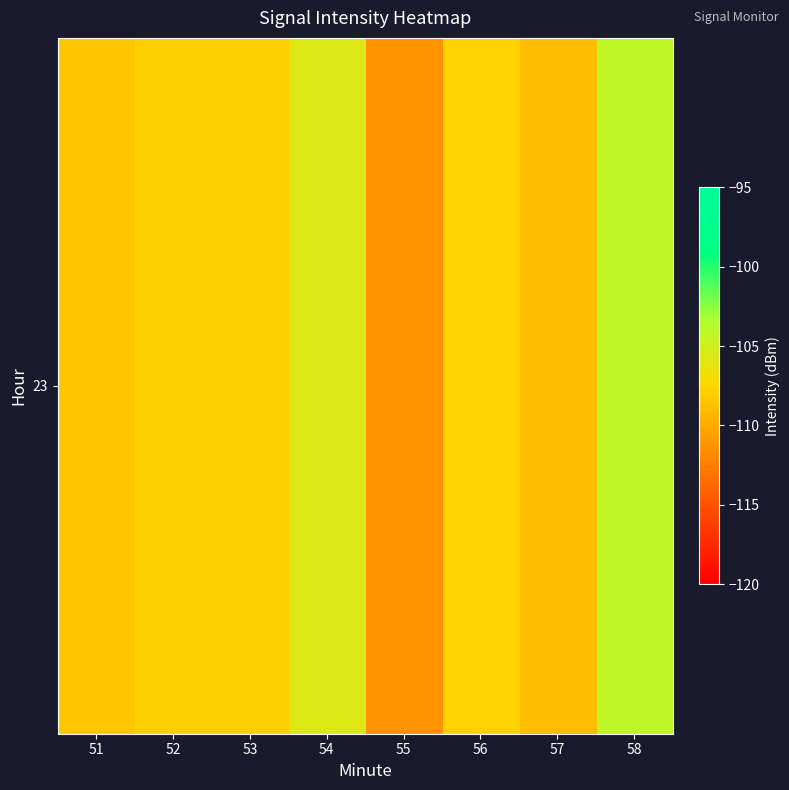

What is the maximum value shown in the chart?

-104.2